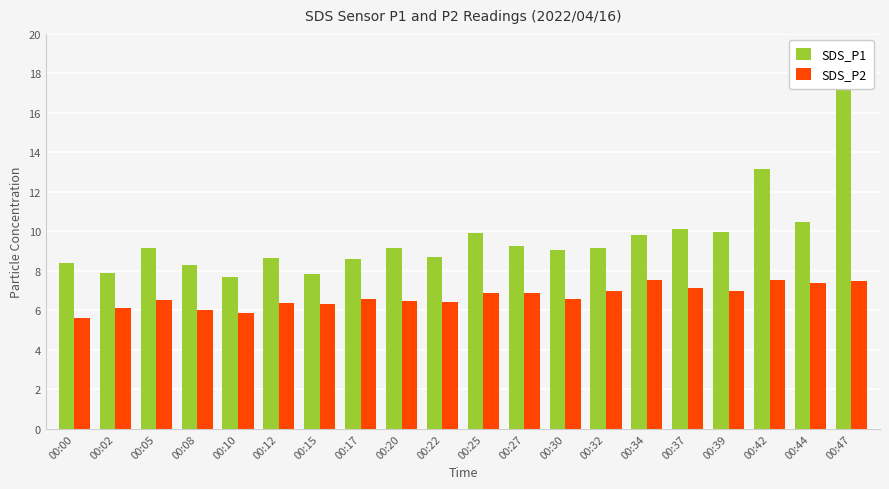

Reading right to left, what are all the values shown in this chart?

SDS_P1: 00:47=17.8	00:44=10.4	00:42=13.2	00:39=9.9	00:37=10.1	00:34=9.8	00:32=9.2	00:30=9.1	00:27=9.2	00:25=9.9	00:22=8.7	00:20=9.2	00:17=8.6	00:15=7.8	00:12=8.6	00:10=7.7	00:08=8.3	00:05=9.2	00:02=7.9	00:00=8.4
SDS_P2: 00:47=7.5	00:44=7.4	00:42=7.5	00:39=7.0	00:37=7.2	00:34=7.5	00:32=7.0	00:30=6.6	00:27=6.9	00:25=6.9	00:22=6.4	00:20=6.5	00:17=6.5	00:15=6.3	00:12=6.3	00:10=5.8	00:08=6.0	00:05=6.5	00:02=6.1	00:00=5.6